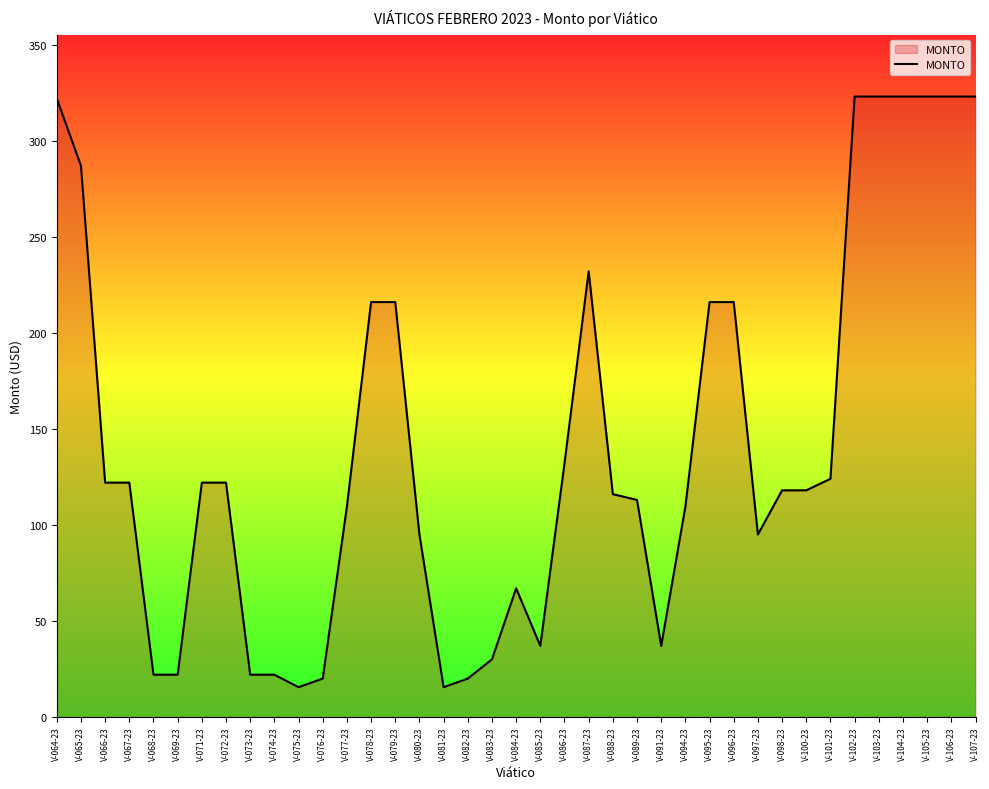

True or false: the data shows 323.0 at V-103-23.

True